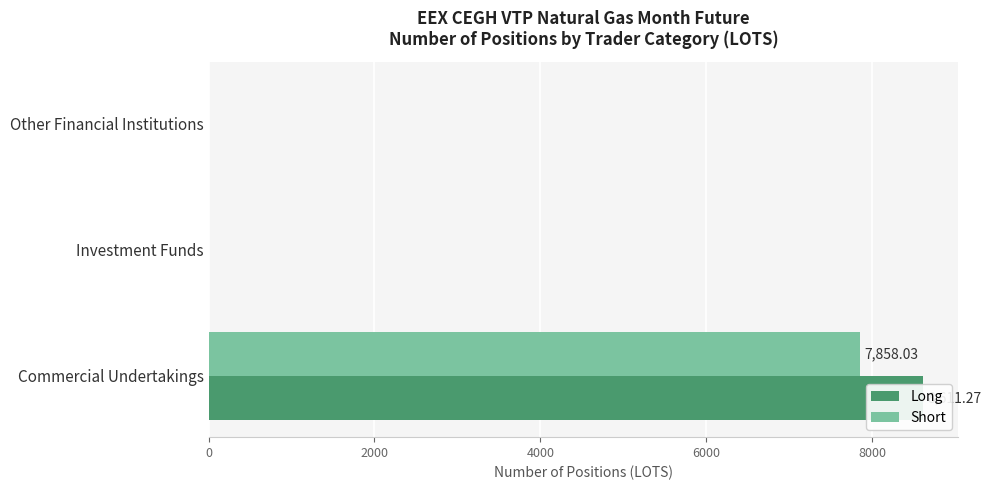

How many data points in Long are above 0?

1